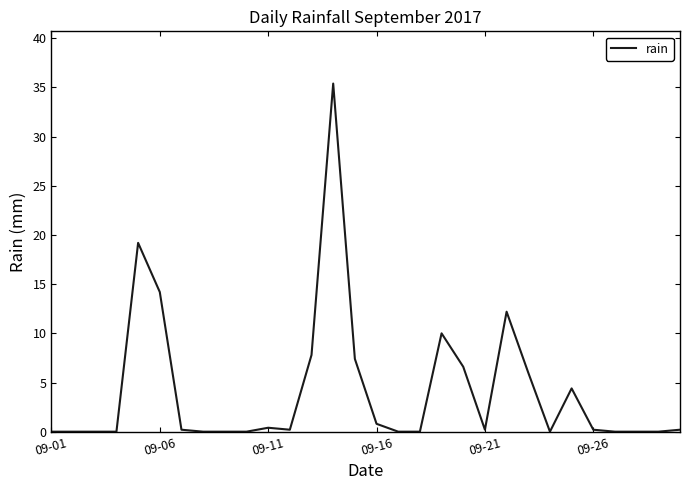

How many lines are shown in the chart?

1